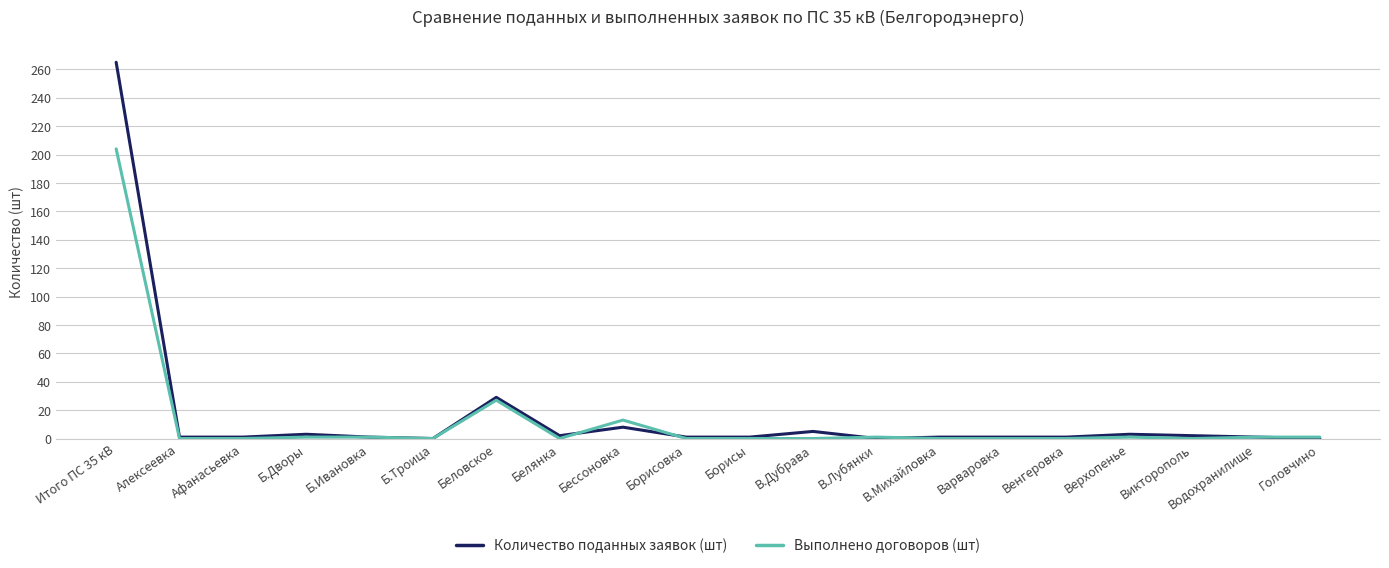

Which series has the largest range (max minus min)?

Количество поданных заявок (шт)